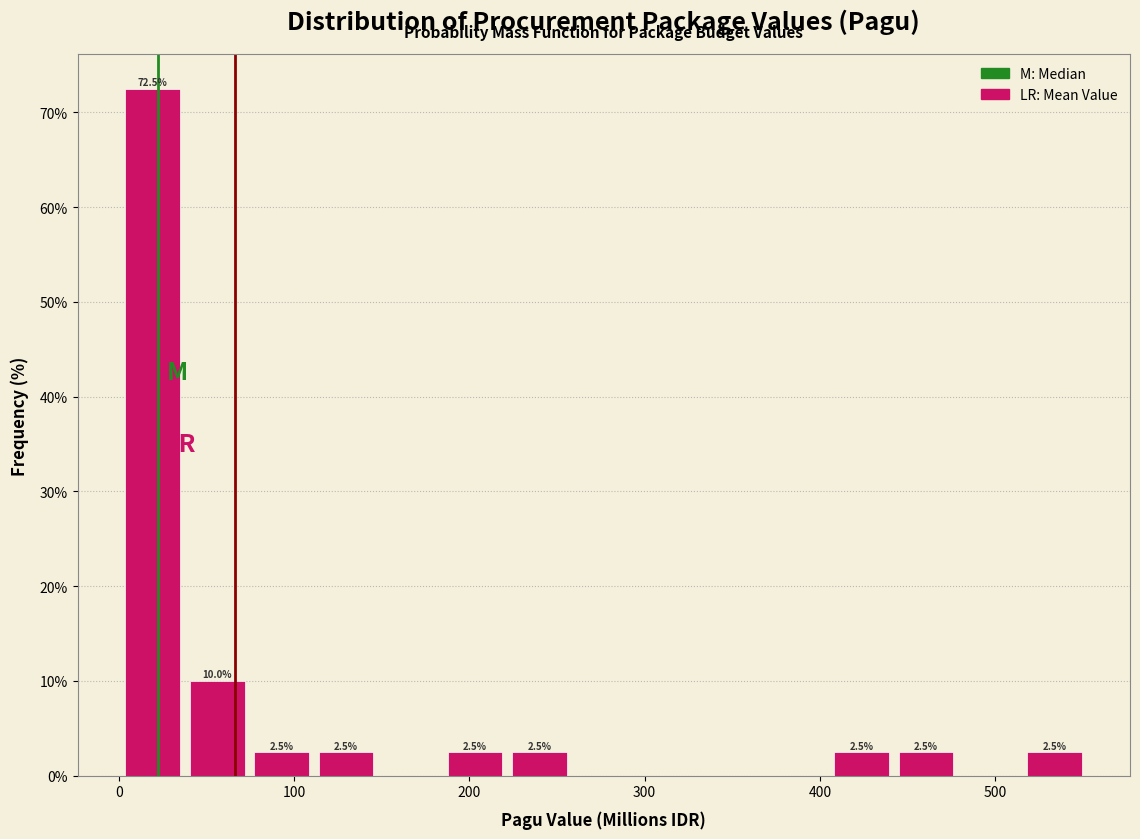

Read against the x-axis, roughly where is the centre of the tallest bar?

20